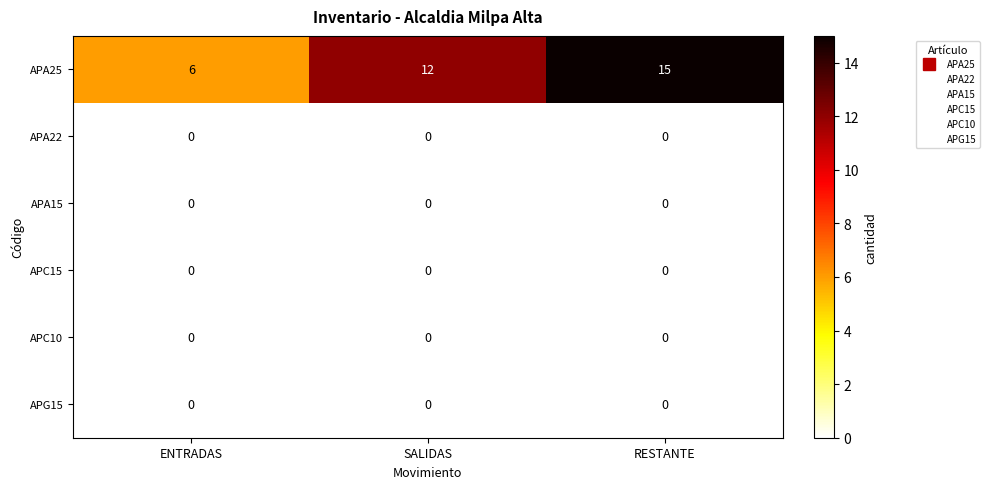

Is it true that APG15 equals 0 at ENTRADAS?

True